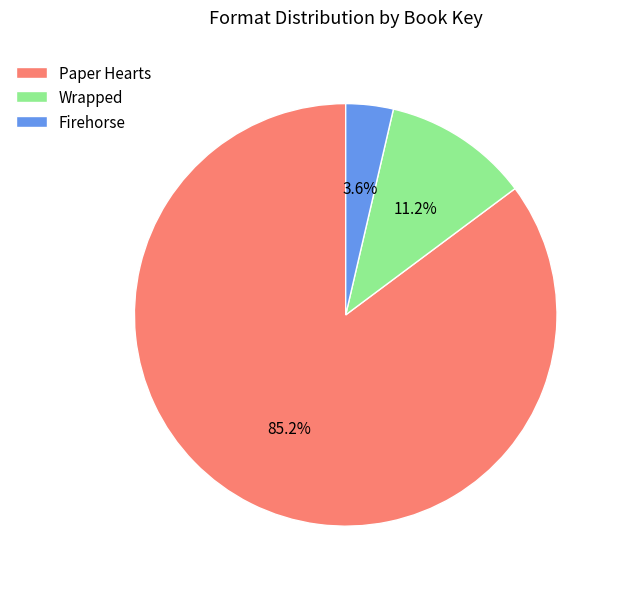

Rank the categories by value from lowest to highest.

Firehorse, Wrapped, Paper Hearts